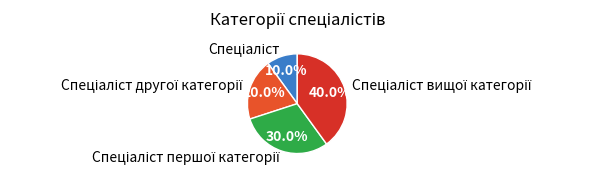

How many segments does this pie chart have?

4